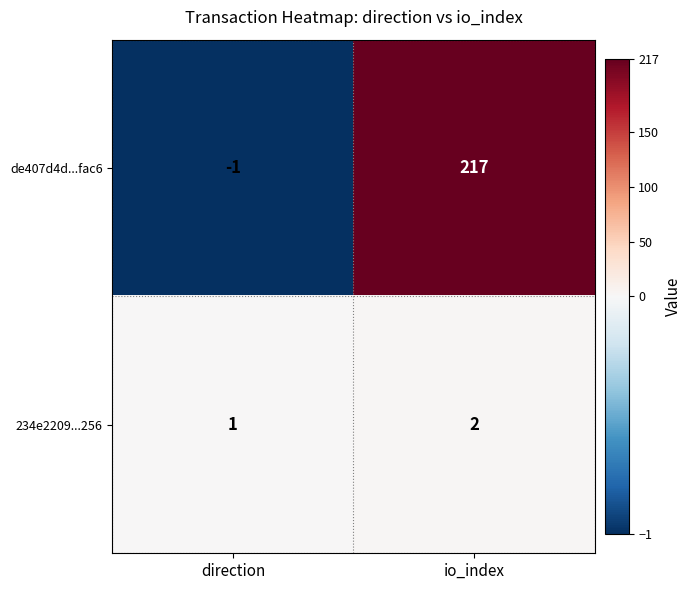

Is it true that 234e2209...256 equals 3 at io_index?

False